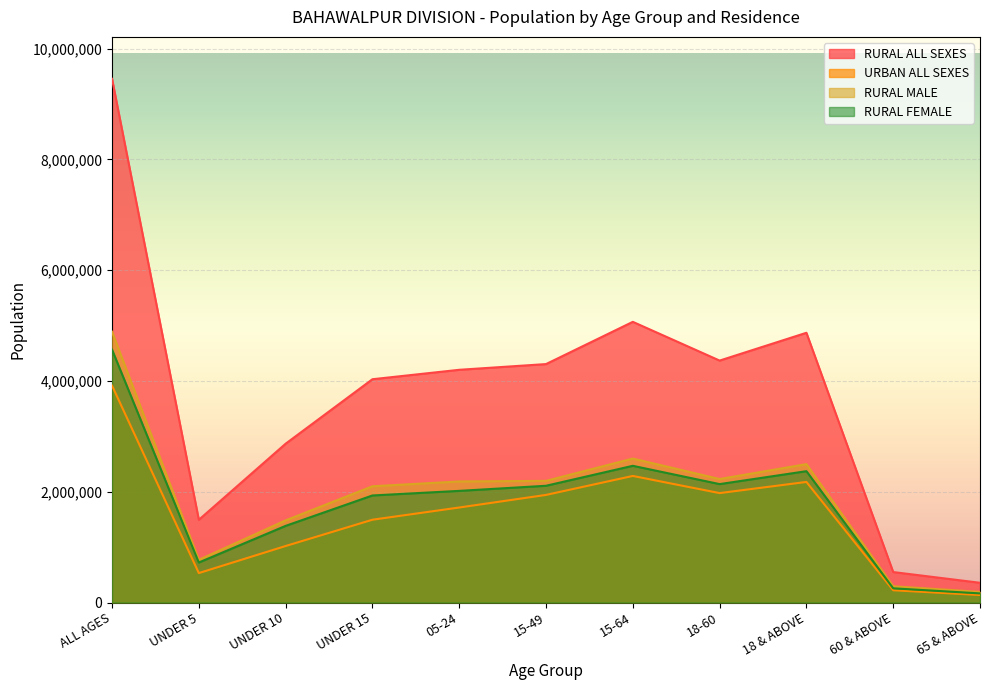

Reading left to right, transcribe all the data shown in this chart.

RURAL ALL SEXES: ALL AGES=9455417	UNDER 5=1493487	UNDER 10=2867336	UNDER 15=4031278	05-24=4201568	15-49=4304827	15-64=5067550	18-60=4368037	18 & ABOVE=4870033	60 & ABOVE=550060	65 & ABOVE=356589
URBAN ALL SEXES: ALL AGES=3915671	UNDER 5=531788	UNDER 10=1020227	UNDER 15=1494769	05-24=1715401	15-49=1942761	15-64=2285338	18-60=1975664	18 & ABOVE=2177072	60 & ABOVE=221743	65 & ABOVE=135564
RURAL MALE: ALL AGES=4889473	UNDER 5=771017	UNDER 10=1483152	UNDER 15=2098617	05-24=2185813	15-49=2196538	15-64=2599009	18-60=2229795	18 & ABOVE=2498438	60 & ABOVE=293498	65 & ABOVE=191847
RURAL FEMALE: ALL AGES=4565511	UNDER 5=722470	UNDER 10=1384184	UNDER 15=1932637	05-24=2015605	15-49=2107930	15-64=2468145	18-60=2137901	18 & ABOVE=2371238	60 & ABOVE=256542	65 & ABOVE=164729